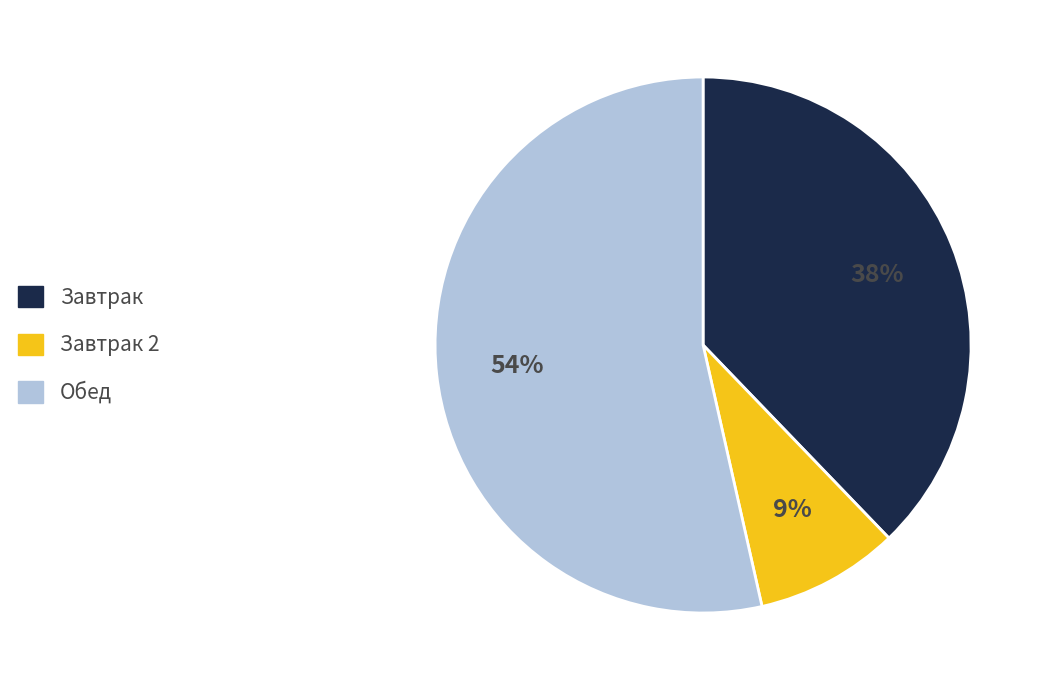

Is there any slice that represents more than half of the pie?

Yes